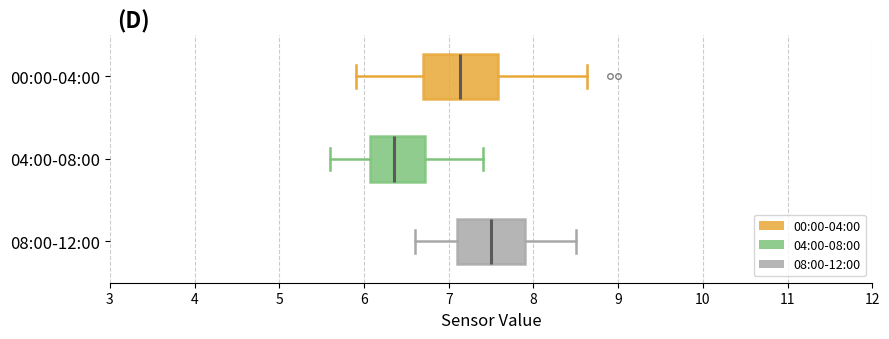

Reading bottom to top, transcribe this box plot: for each box, give where its median line is, the range the box spans, and where its two whiskers end, as read against the x-axis. The values are not printed on the chart, so give them approximately, as read against the axis.

08:00-12:00: median 7.5, box 7.1 to 7.9, whiskers 6.6 to 8.5
04:00-08:00: median 6.4, box 6.1 to 6.7, whiskers 5.6 to 7.4
00:00-04:00: median 7.1, box 6.7 to 7.6, whiskers 5.9 to 8.6